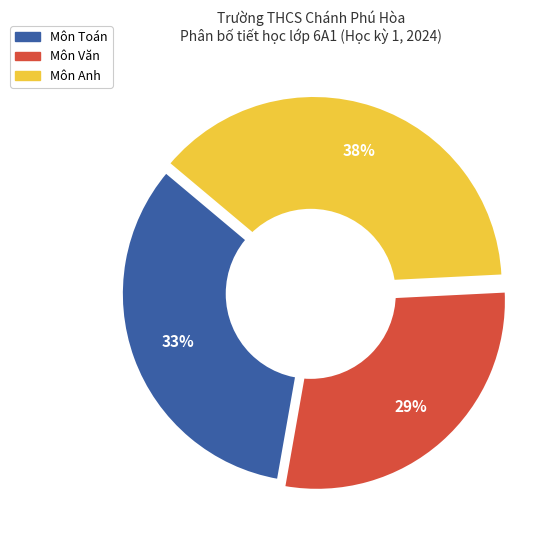

To the nearest percent, what is the average slice percentage?

33%